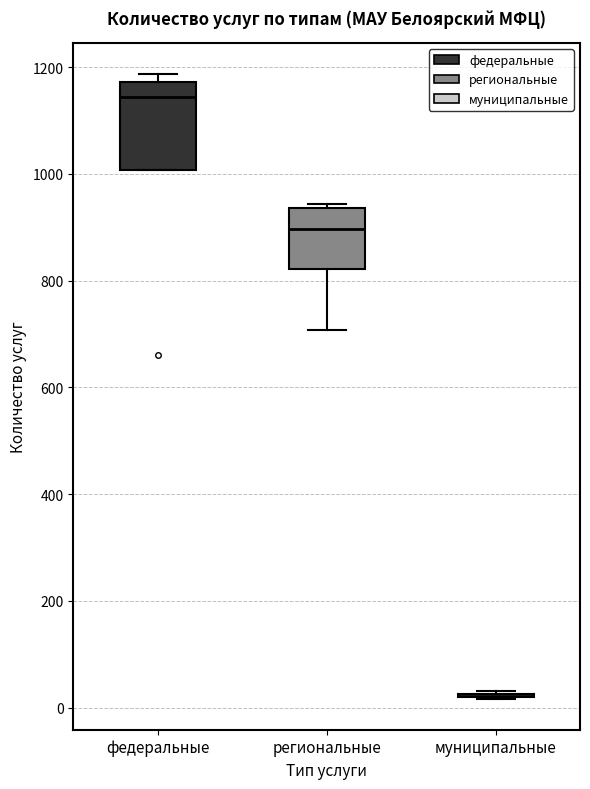

Where does the lower whisker of the box for региональные end on the y-axis? The values are not printed on the chart, so give them approximately, as read against the axis.

700